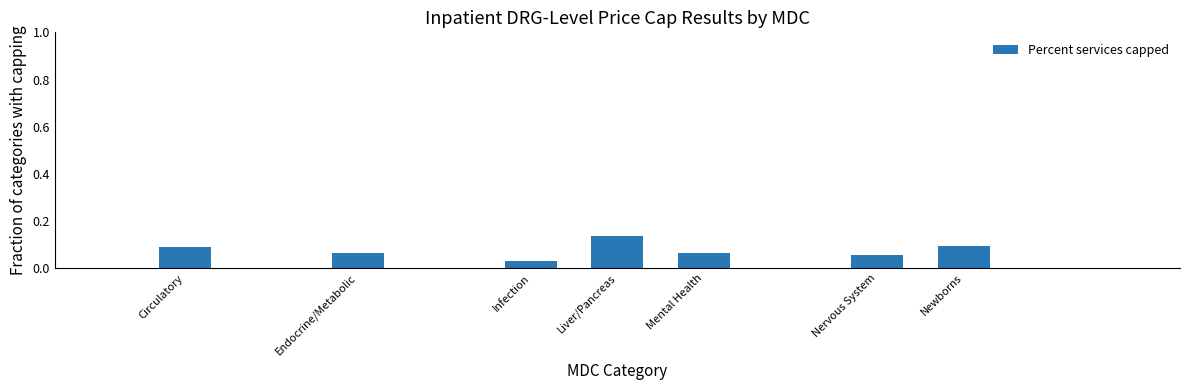

What is the sum of all values?

0.5